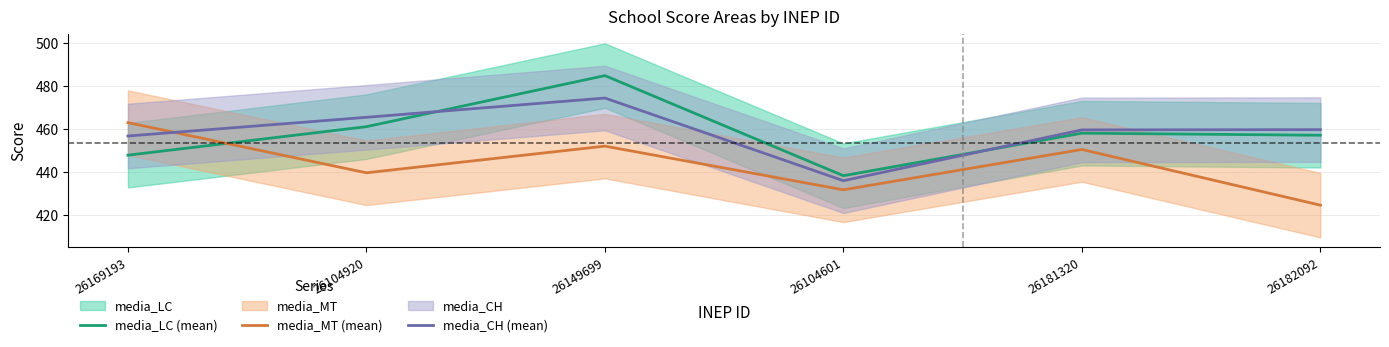

After their last crossing, which series has the higher values: media_MT (mean) or media_CH (mean)?

media_CH (mean)